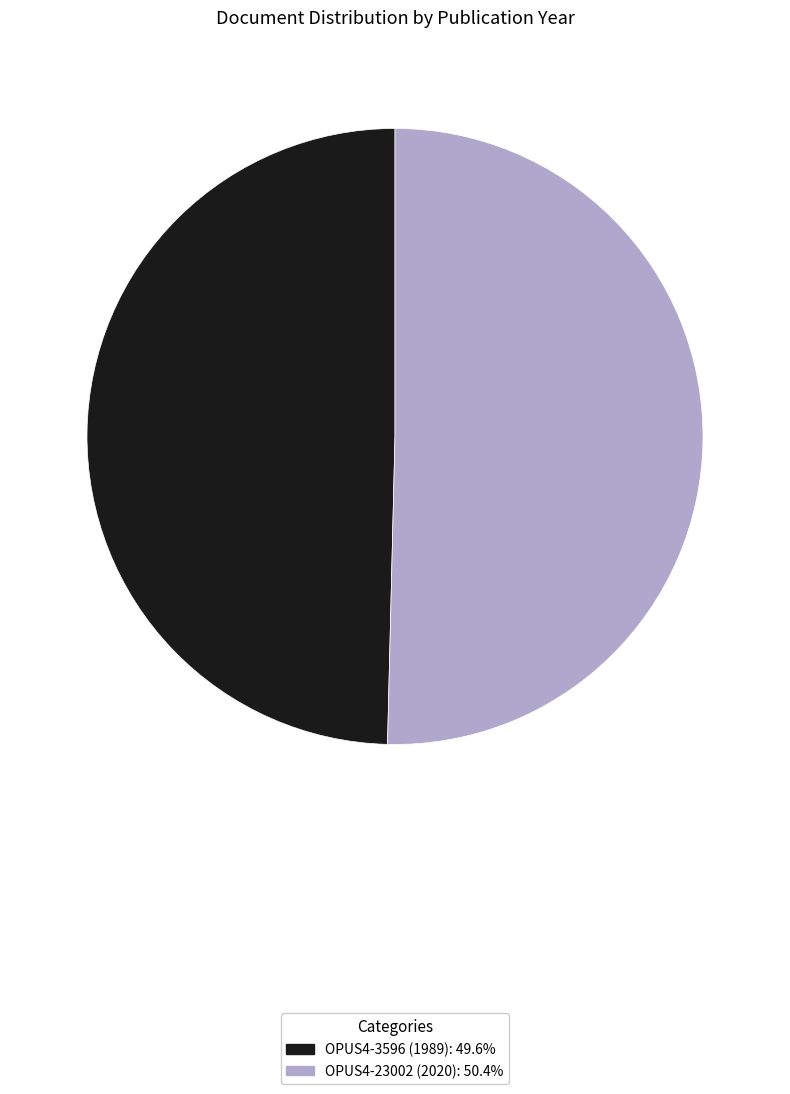

Is there a majority slice in this chart?

Yes